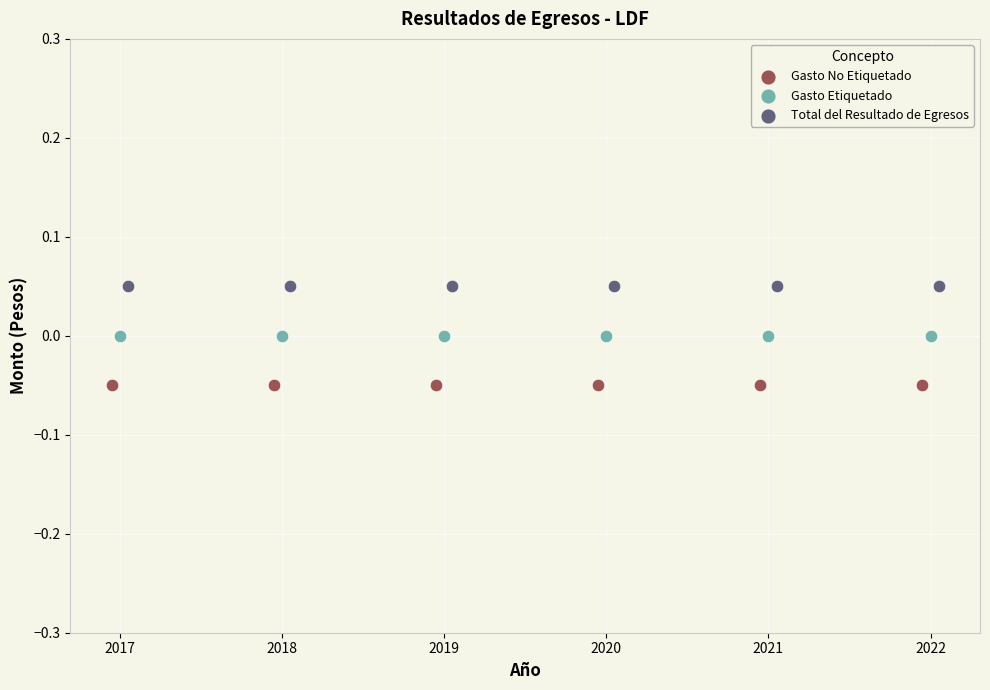

Which series contains the highest Y value?

Total del Resultado de Egresos